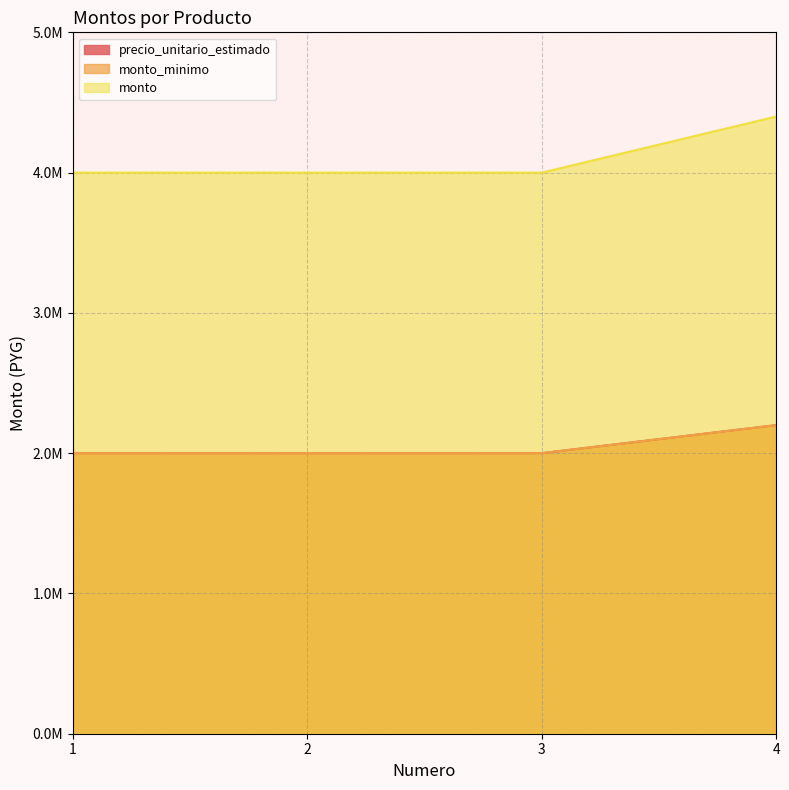

Is the value of monto_minimo at 1 greater than the value of precio_unitario_estimado at 4?

No